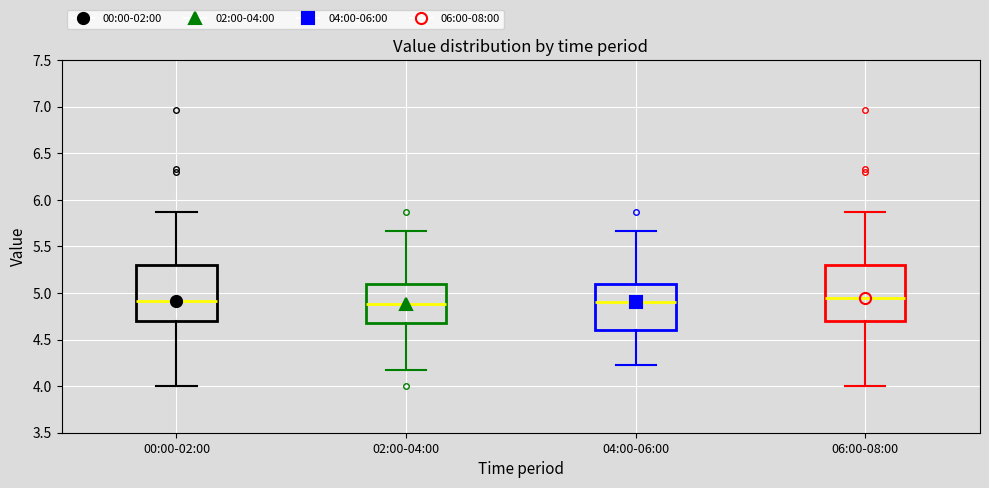

Reading left to right, read every box against the y-axis: the position of its median line, the range the box covers, and the ends of its whiskers. The values are not printed on the chart, so give them approximately, as read against the axis.

00:00-02:00: median 4.90, box 4.70 to 5.30, whiskers 4.00 to 5.85
02:00-04:00: median 4.90, box 4.70 to 5.10, whiskers 4.15 to 5.65
04:00-06:00: median 4.90, box 4.60 to 5.10, whiskers 4.25 to 5.65
06:00-08:00: median 4.95, box 4.70 to 5.30, whiskers 4.00 to 5.85